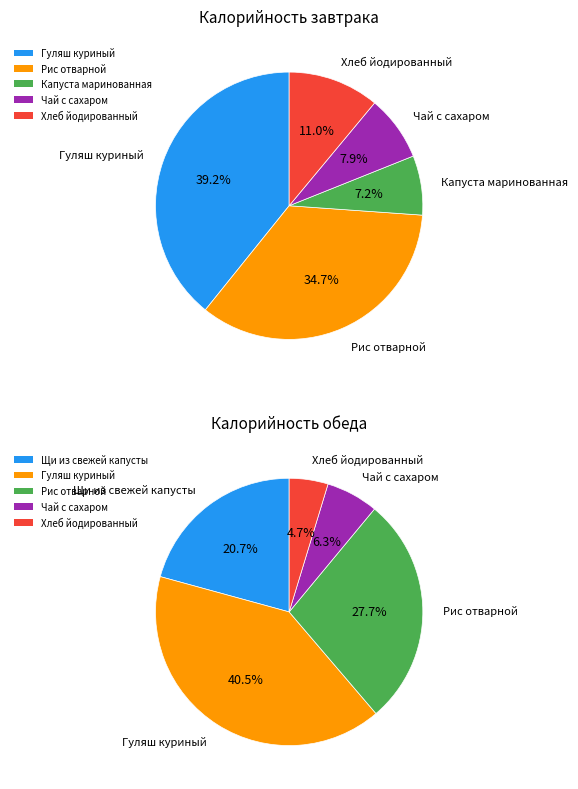

Is Обед the majority of the pie?

No